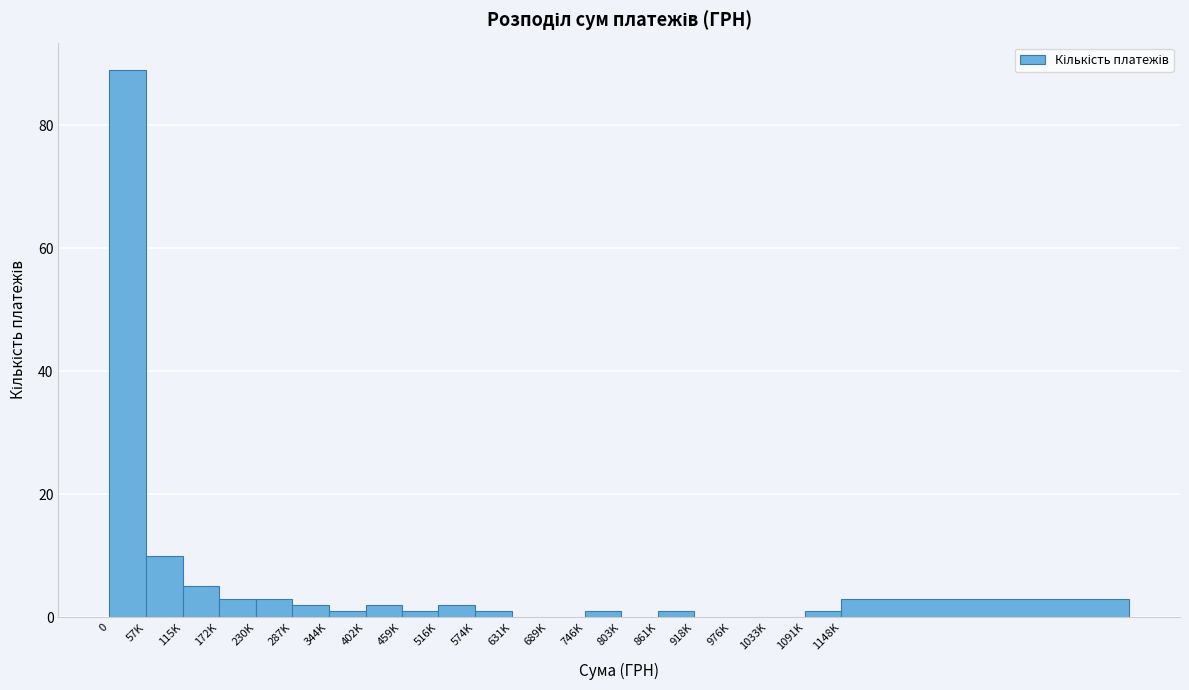

Reading left to right, transcribe all the data shown in this chart.

0=89	57K=10	115K=5	172K=3	230K=3	287K=2	344K=1	402K=2	459K=1	516K=2	574K=1	631K=0	689K=0	746K=1	803K=0	861K=1	918K=0	976K=0	1033K=0	1091K=1	1148K=3